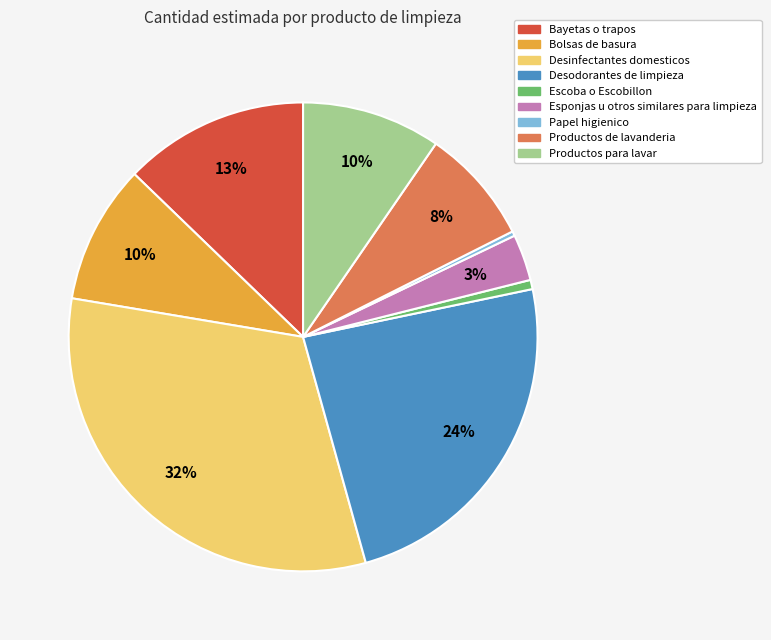

To the nearest percent, what is the difference between the largest and smallest slice percentages?

32%